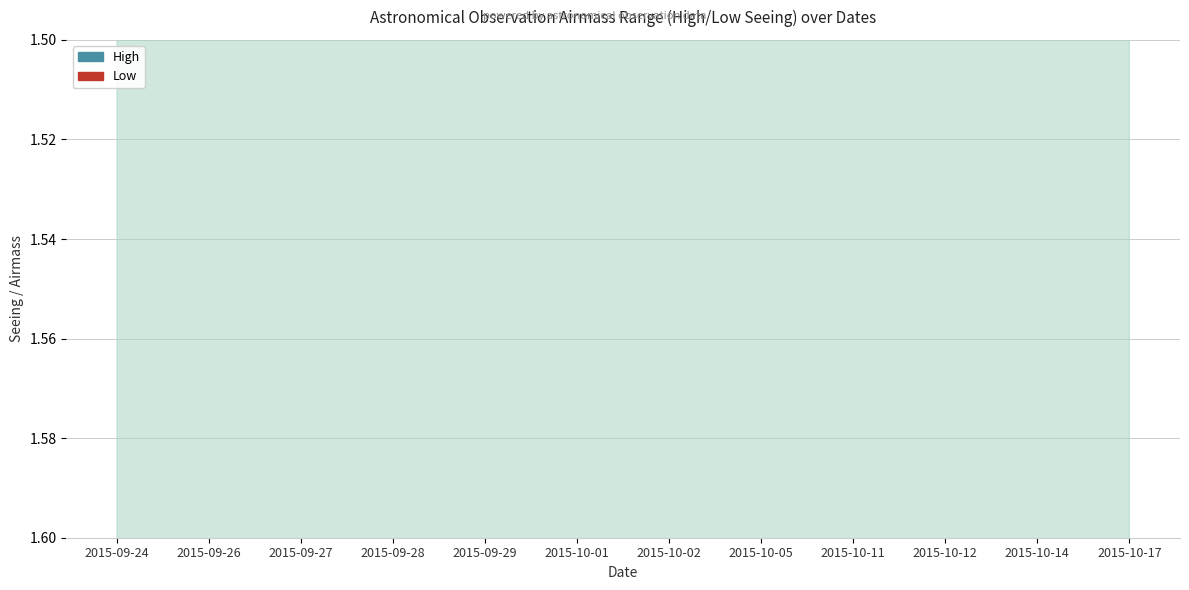

How many lines are shown in the chart?

2